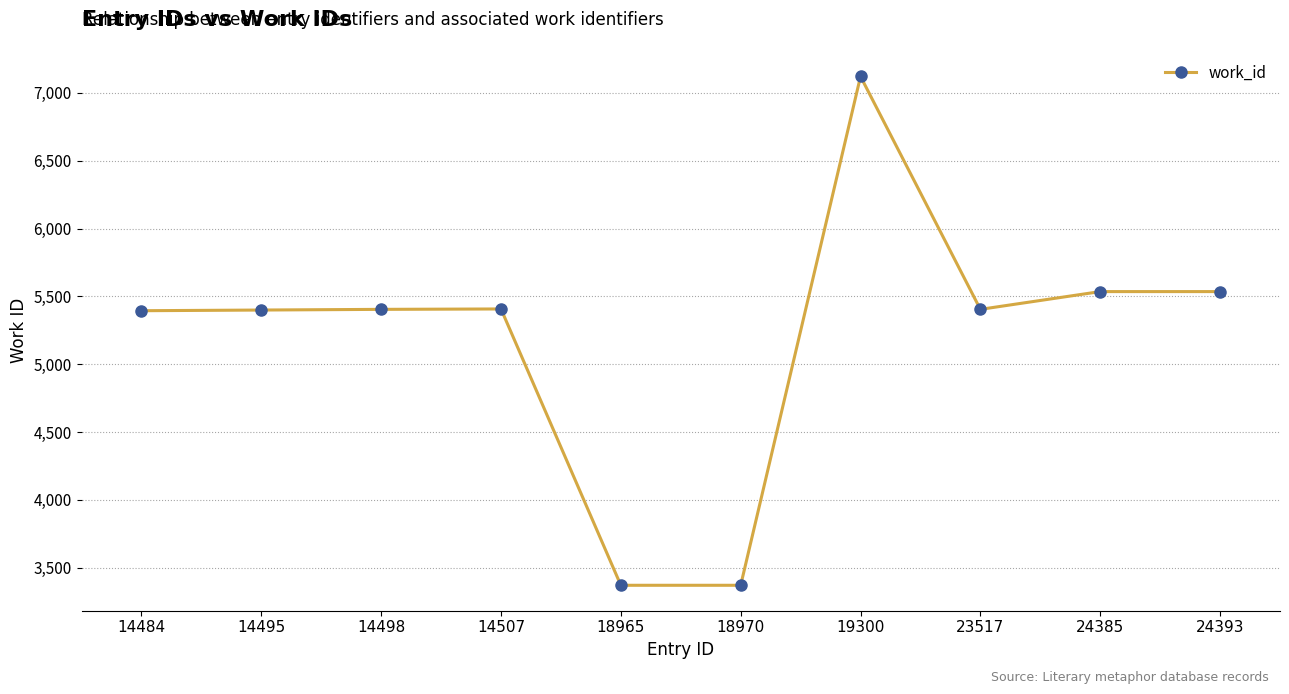

How many values are below 5404?

4